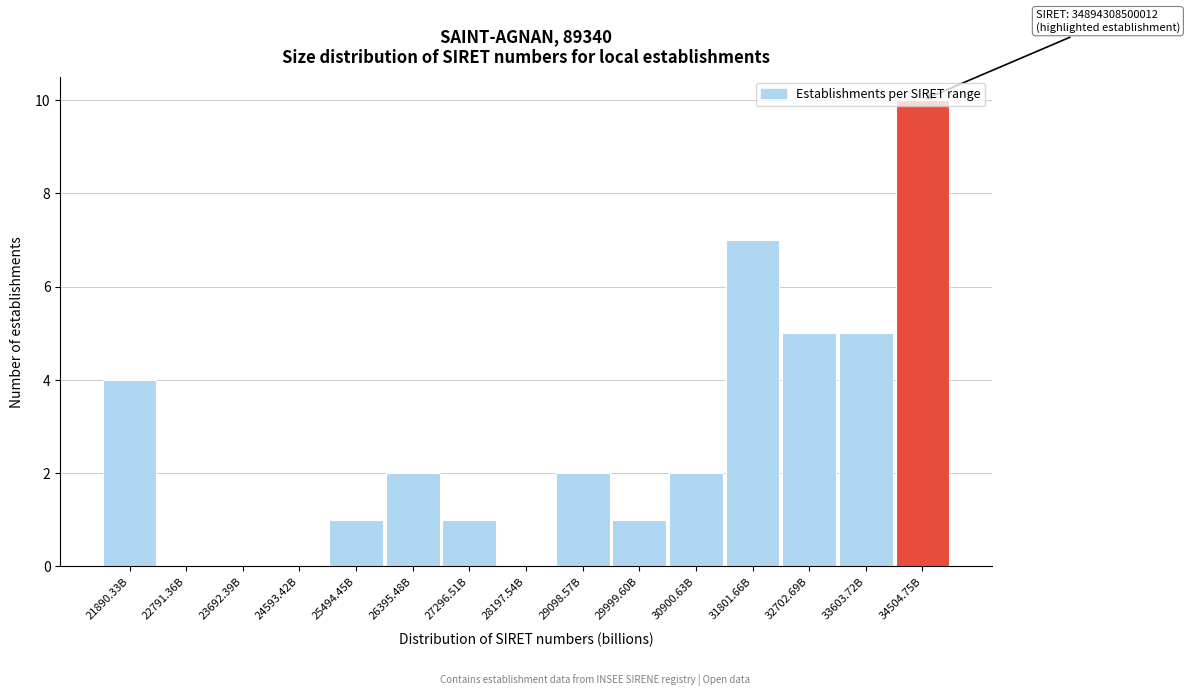

Between 22791.36B and 34504.75B, which is larger?

34504.75B